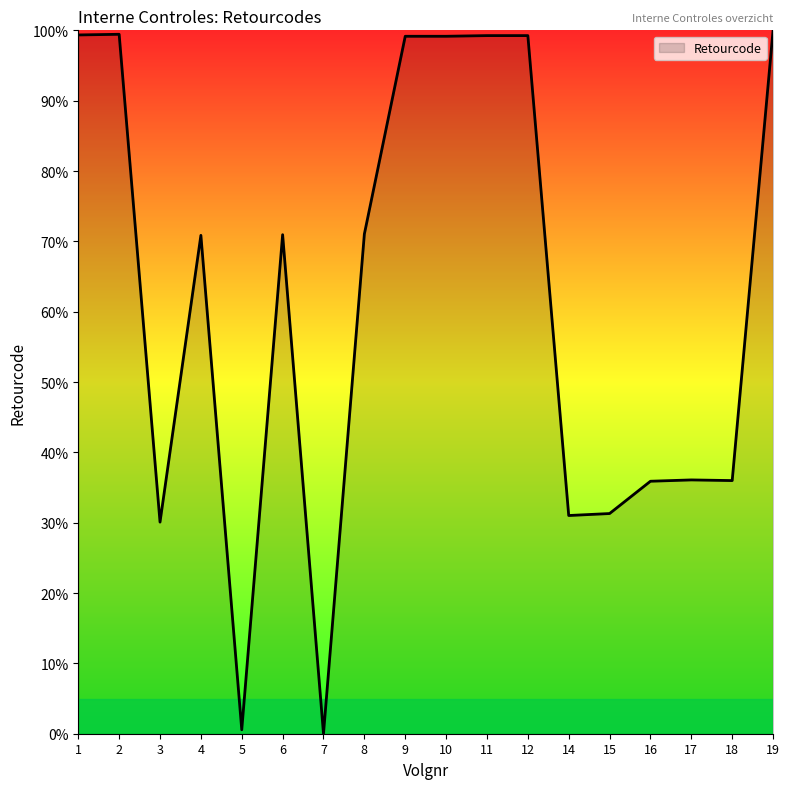

What is the greatest value displayed?

100.0